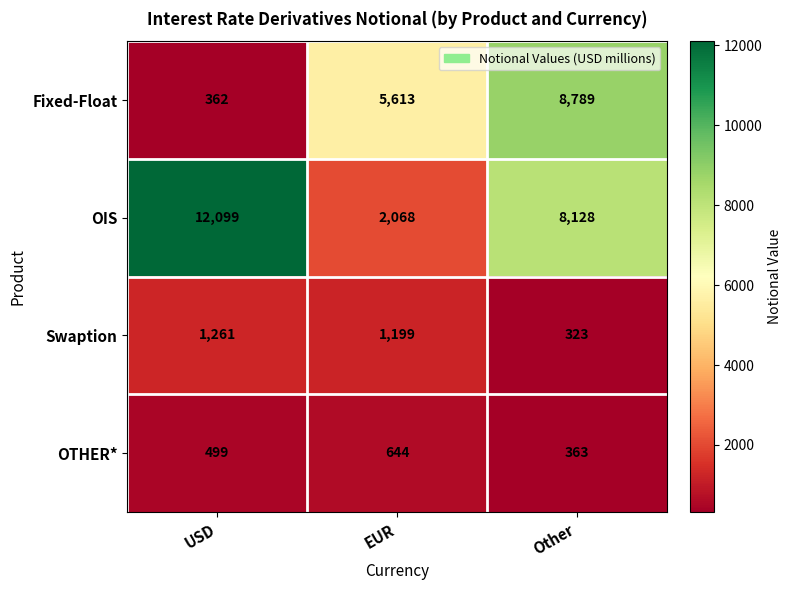

At which category is the sum across all series the highest?

Other